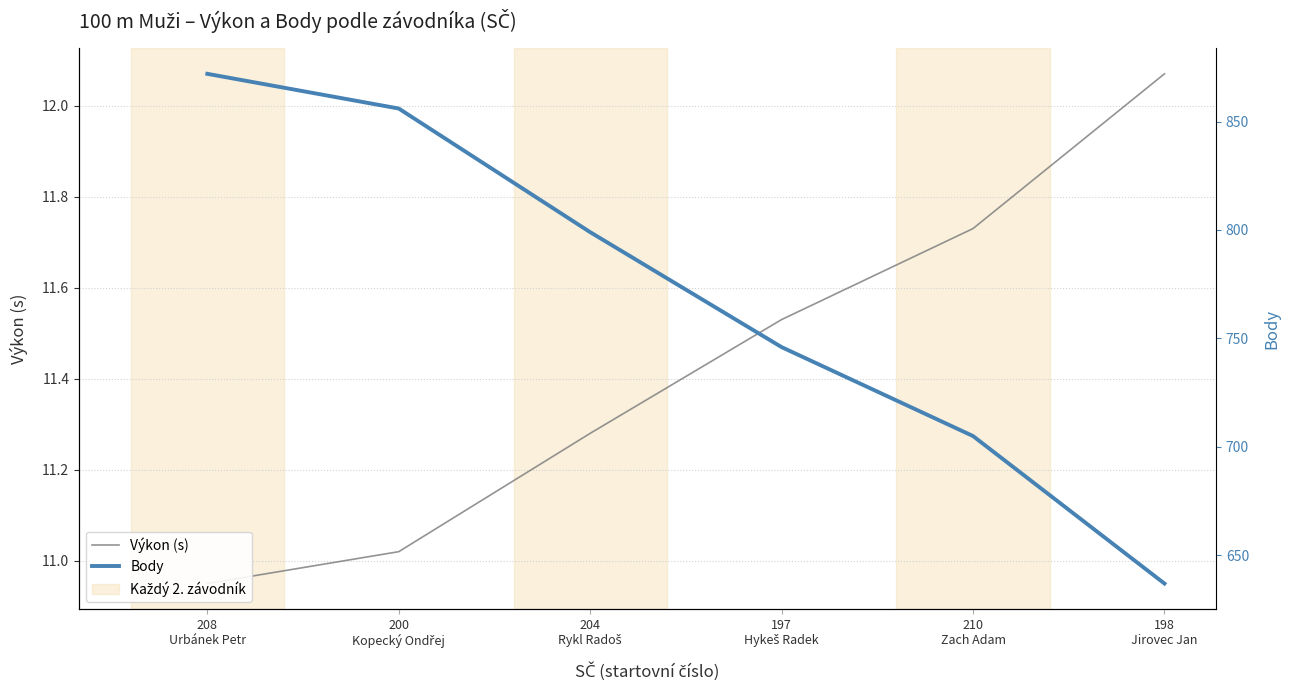

What is the minimum value shown in the chart?

10.9